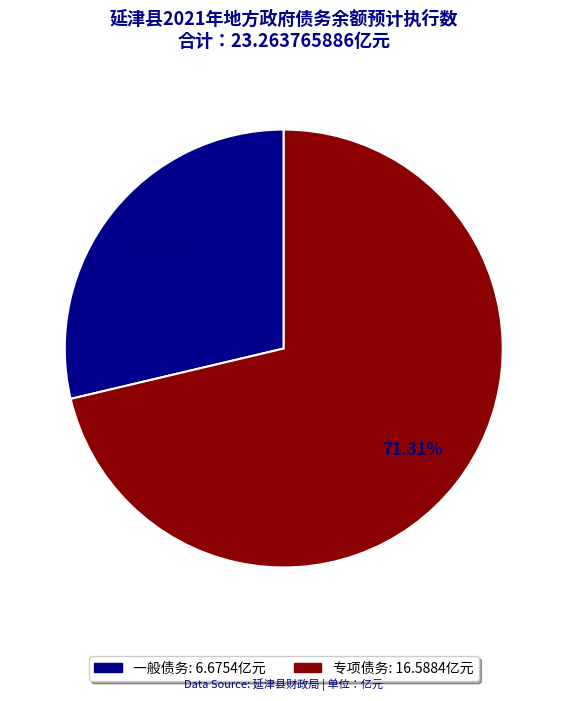

To the nearest percent, what is the difference between the largest and smallest slice percentages?

43%